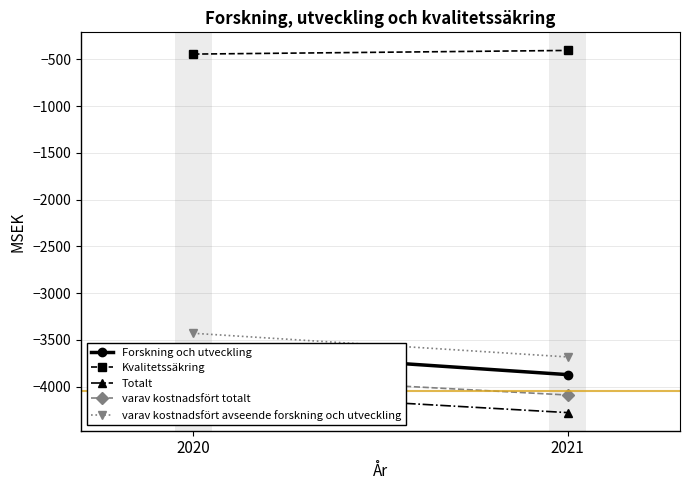

What is the total value across all series at 2021?

-16325